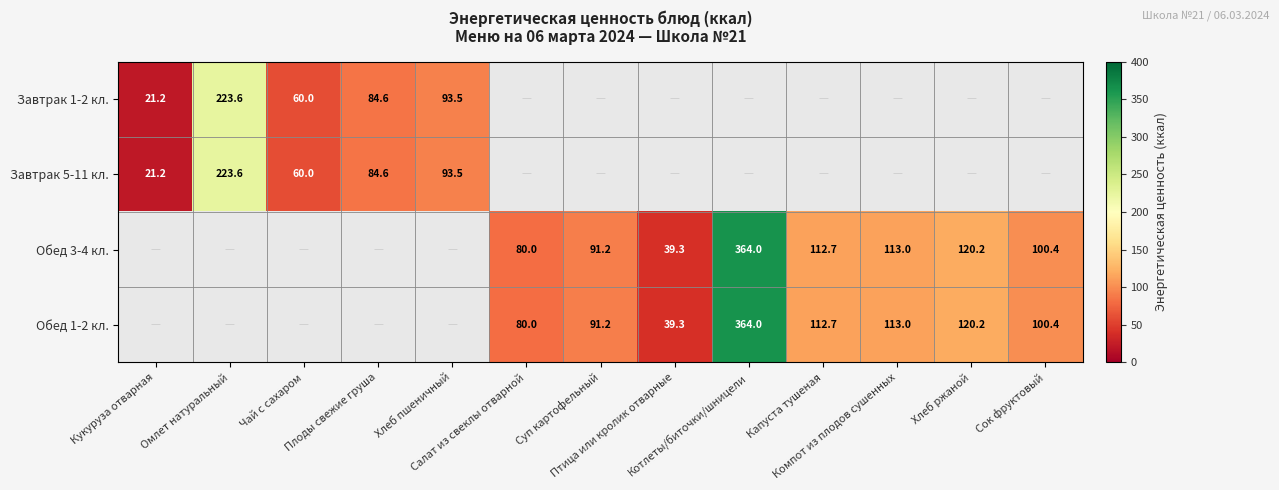

At how many categories does at least one series exceed 199?

2